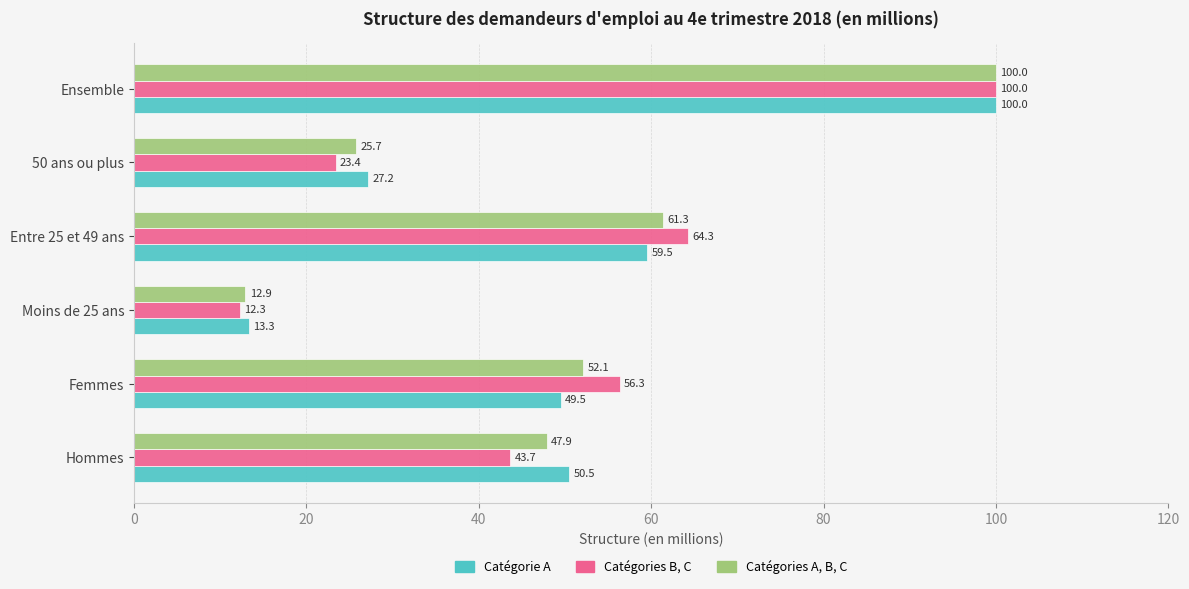

Which series has the widest spread of values?

Catégories B, C